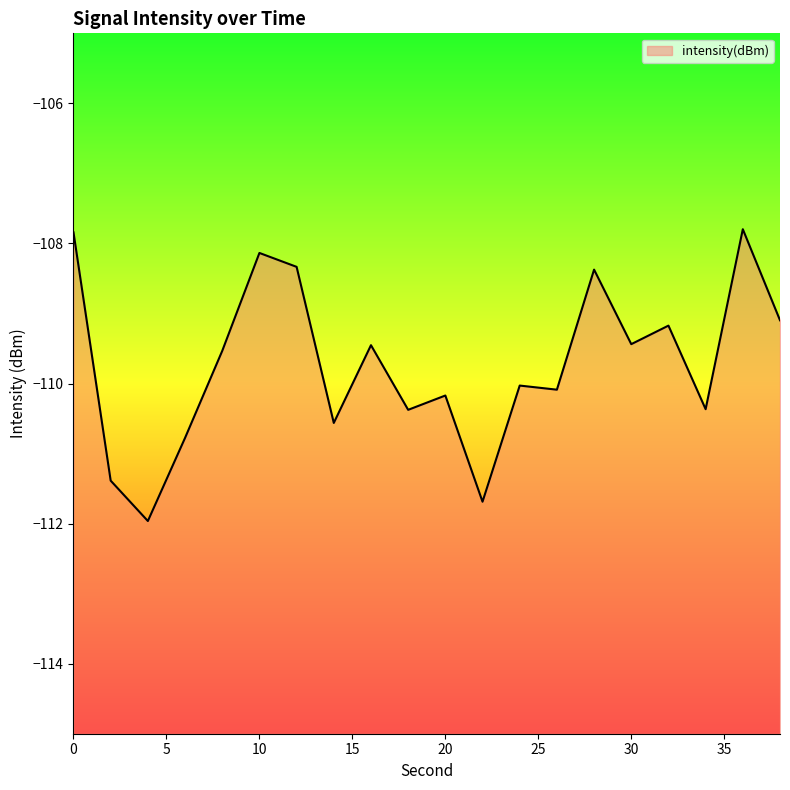

The chart shows a value of -192.4 at 0. True or false?

False